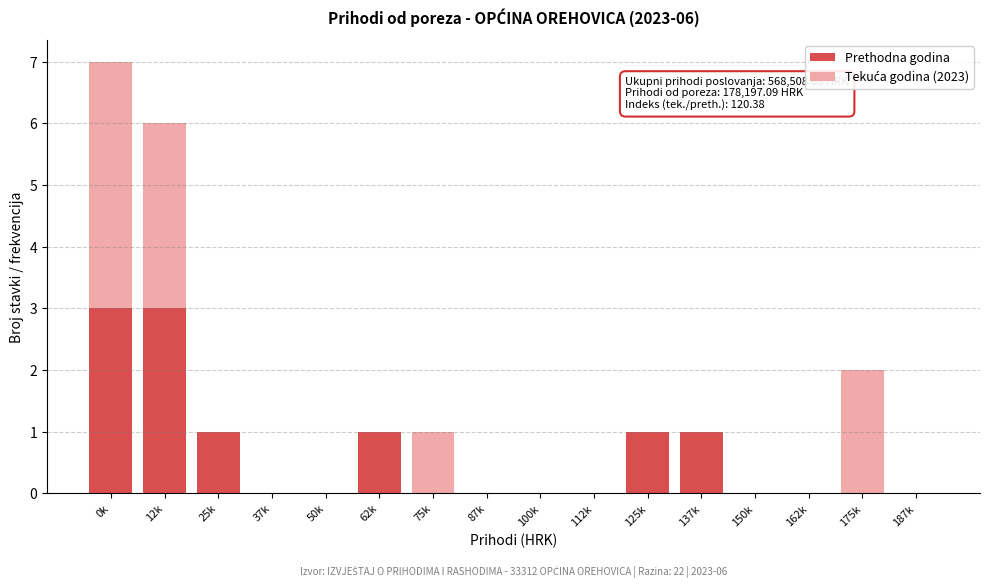

What is the sum of all Prethodna godina values?

10